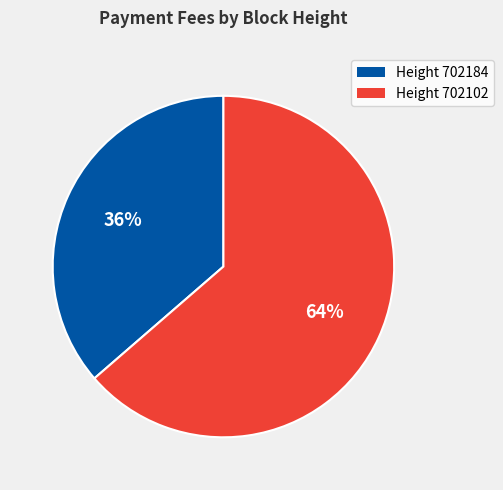

Does any single category account for the majority?

Yes